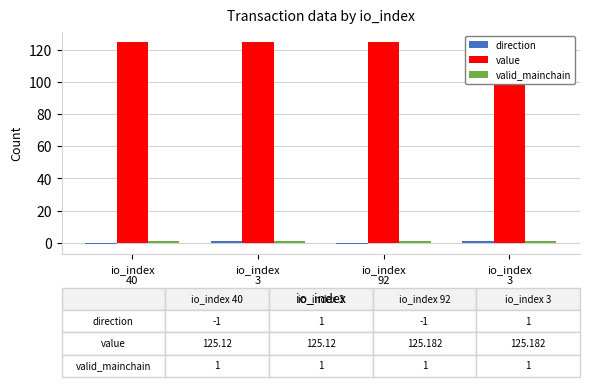

How many bars are there in each group?

3